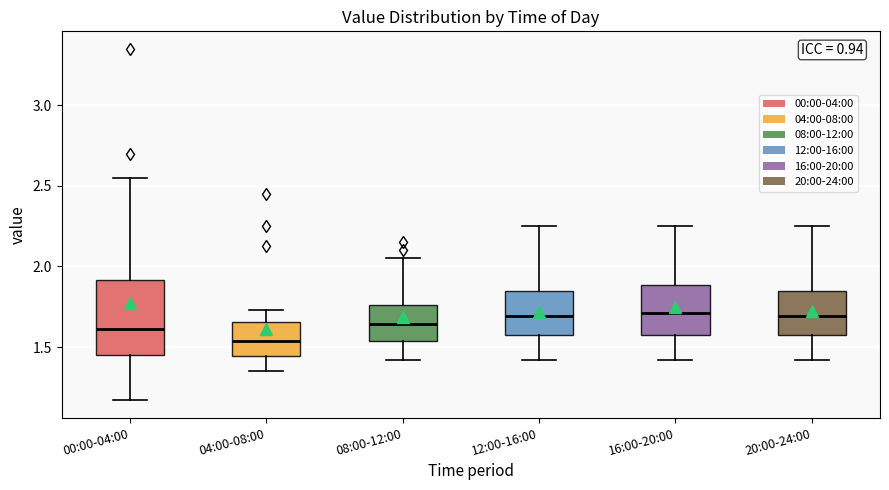

Which box is the tallest, from its lower edge to its upper edge?

00:00-04:00